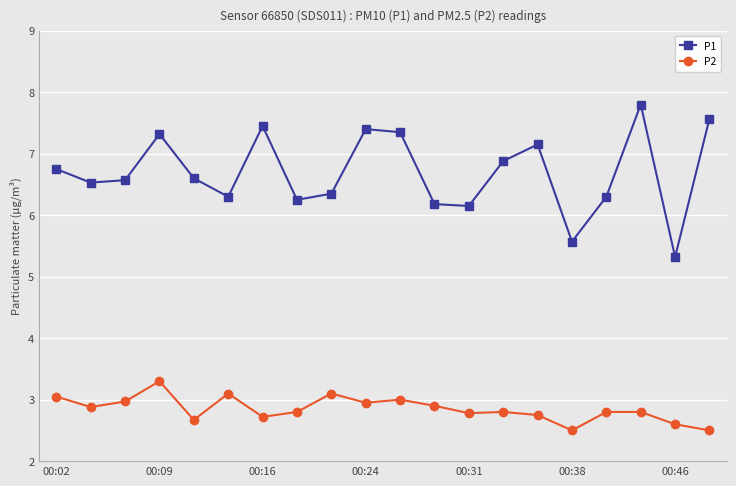

True or false: P2 and P1 intersect in this chart.

False